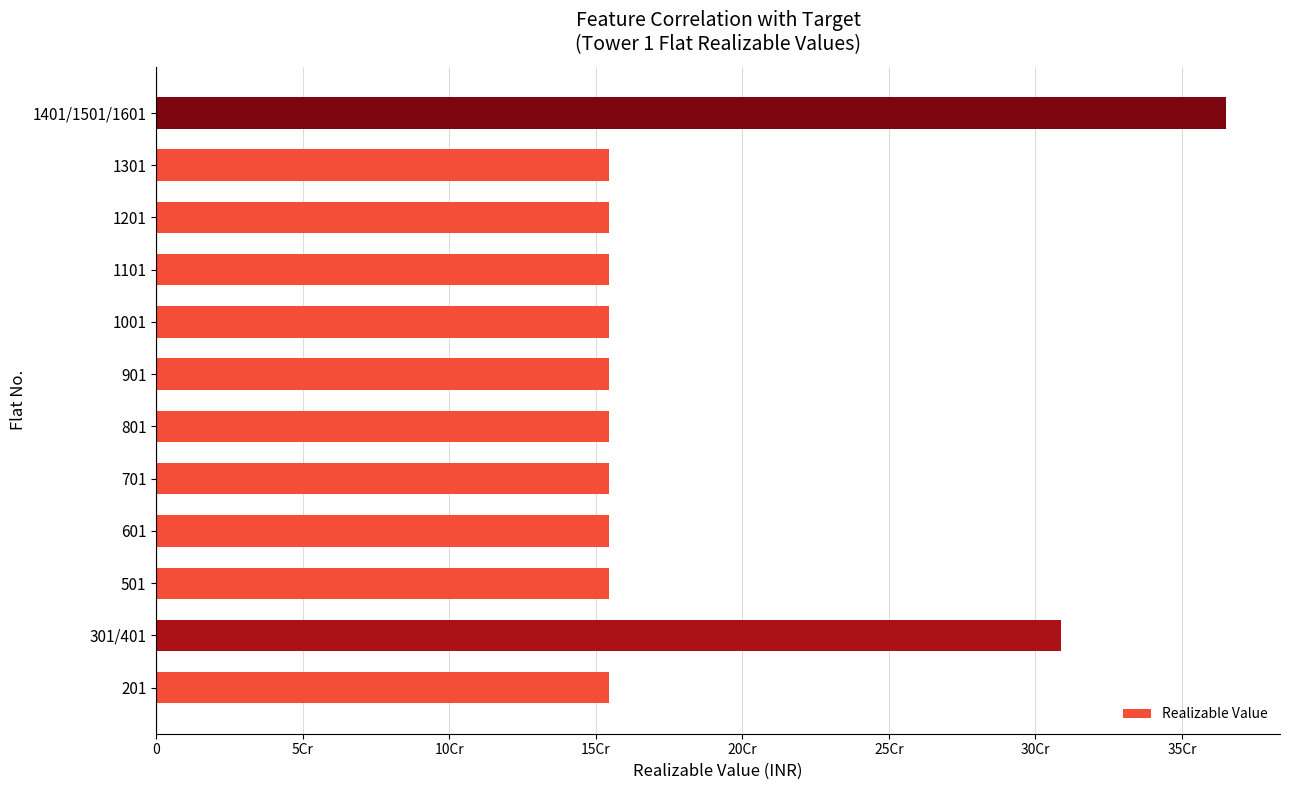

What is the sum of all values?

2219735000